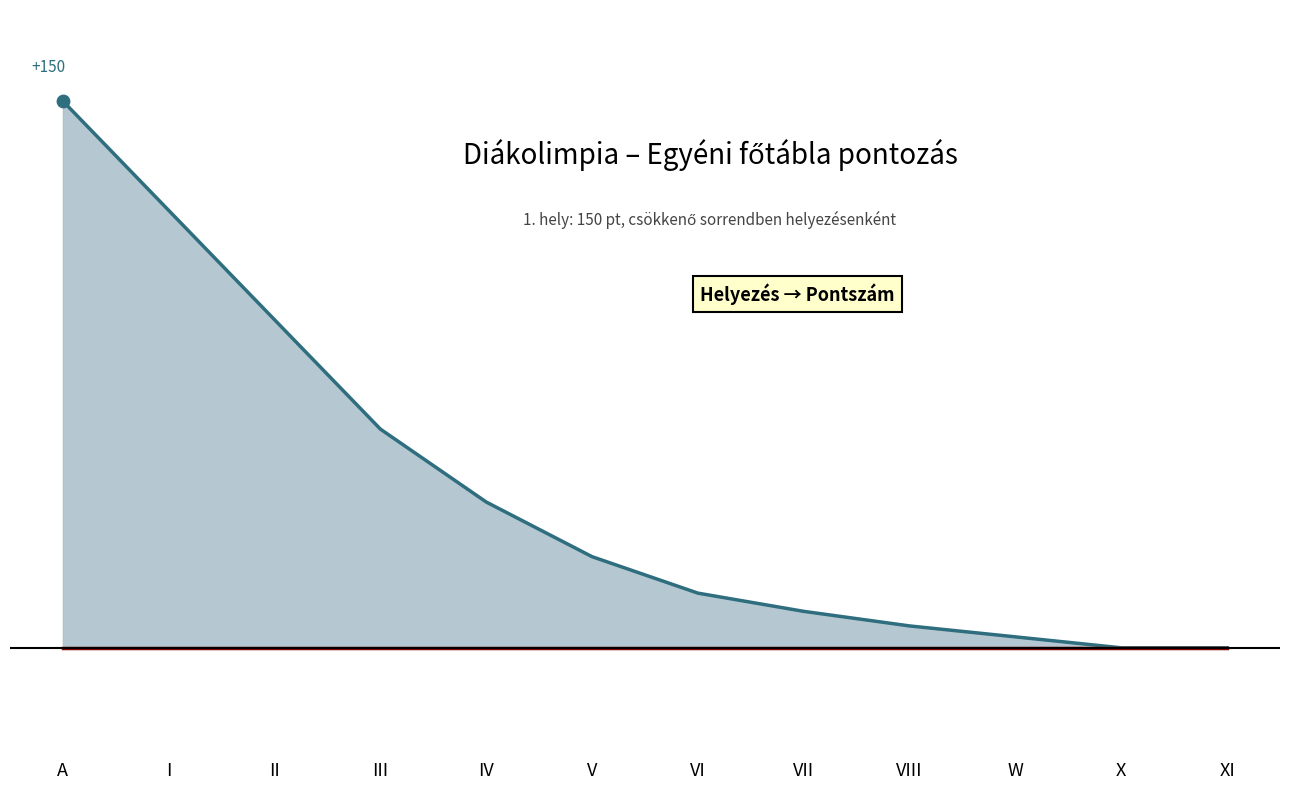

Which has a higher value, A or XI?

A